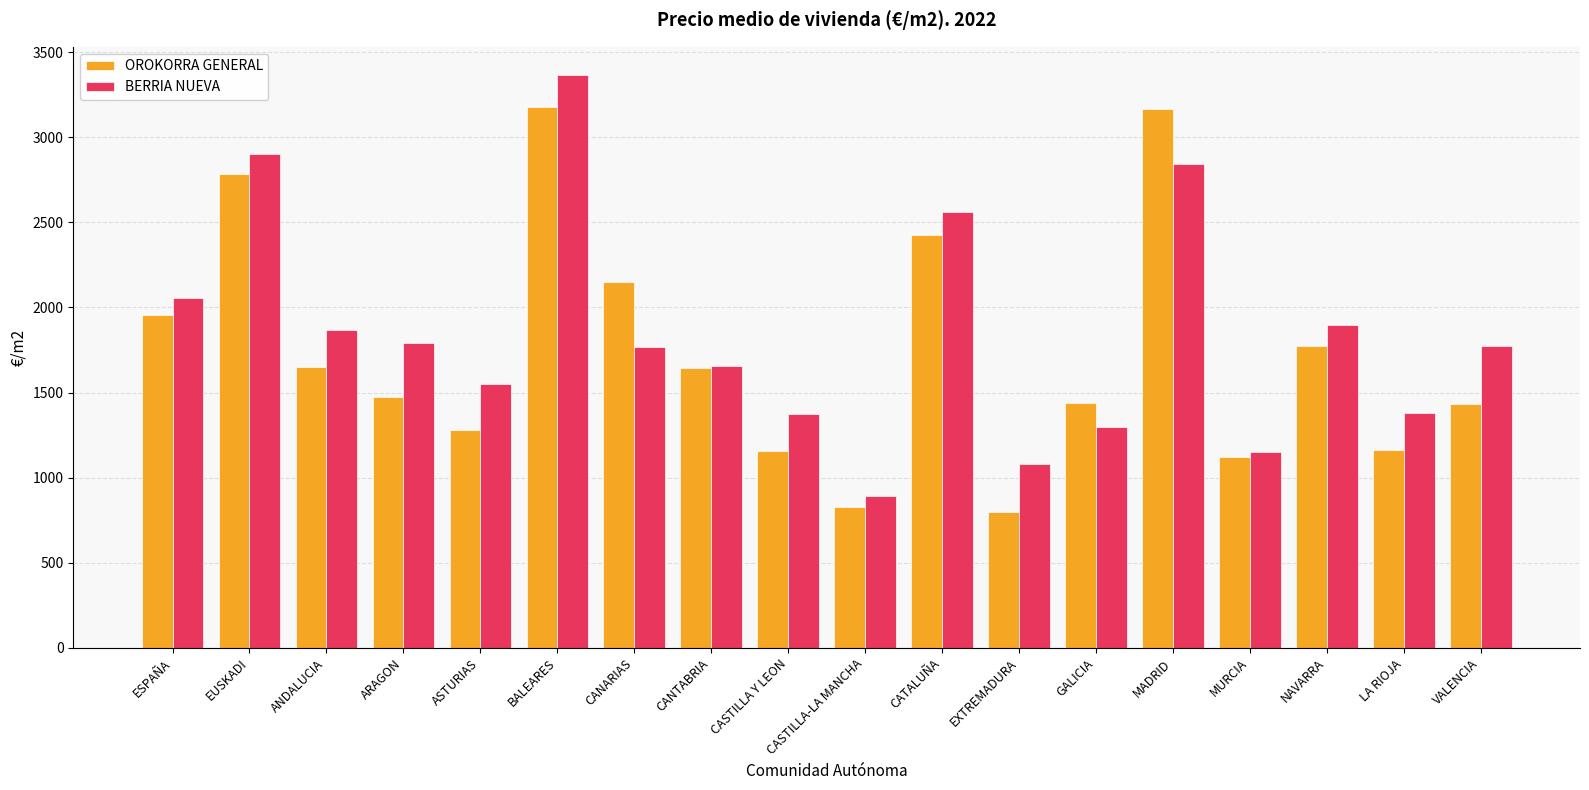

What is the difference between the maximum and second lowest values in the BERRIA NUEVA series?

2282.1